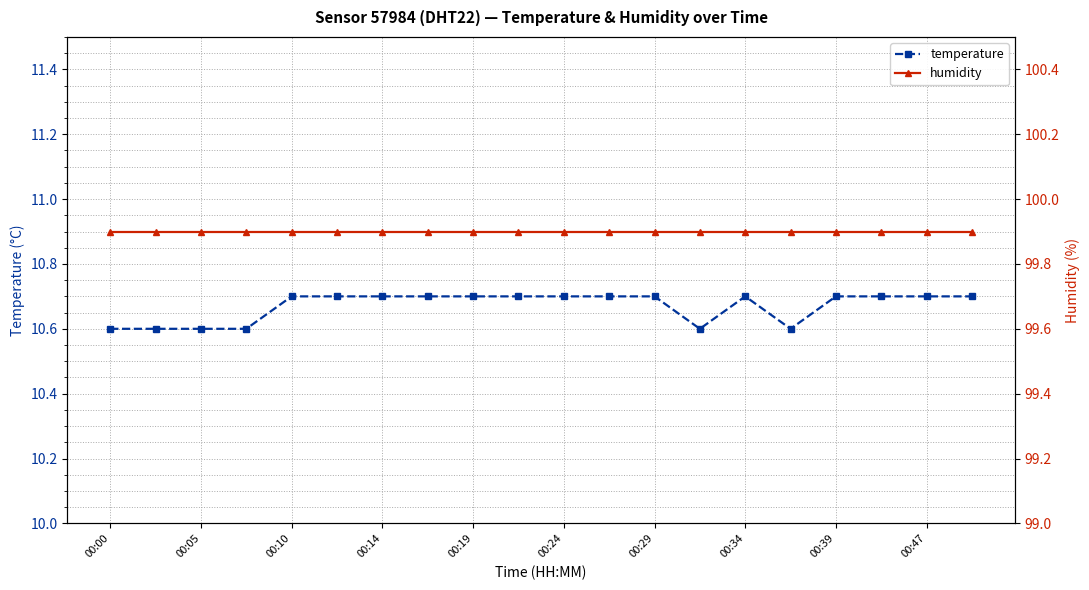

Count the temperature values in the range 10 to 11.

20